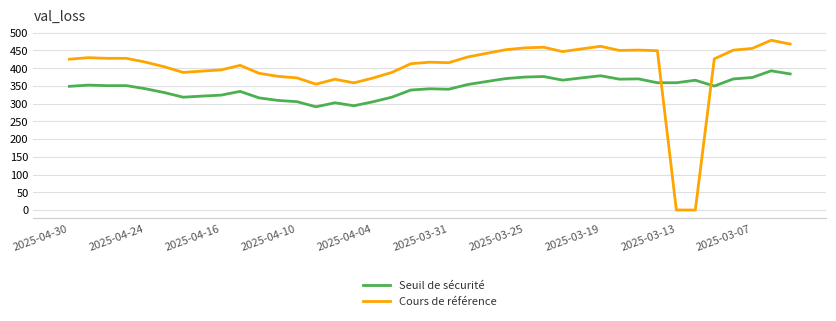

Which series ends up on top after the final intersection of Cours de référence and Seuil de sécurité?

Cours de référence